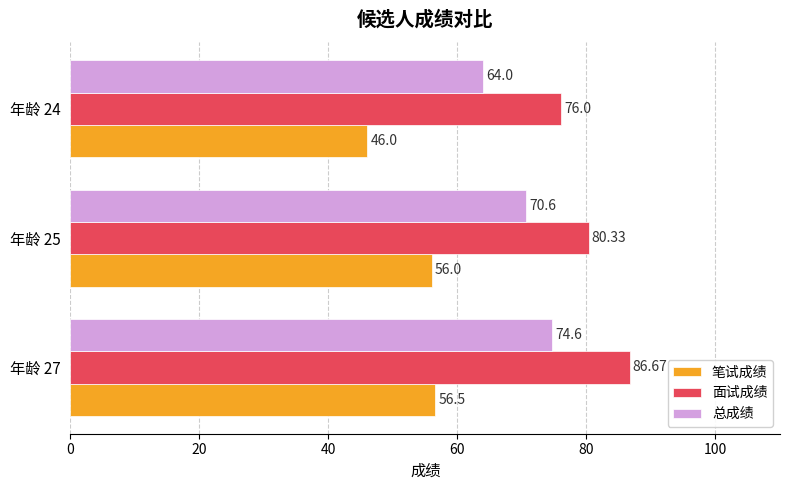

What is the minimum value for 面试成绩?

76.0